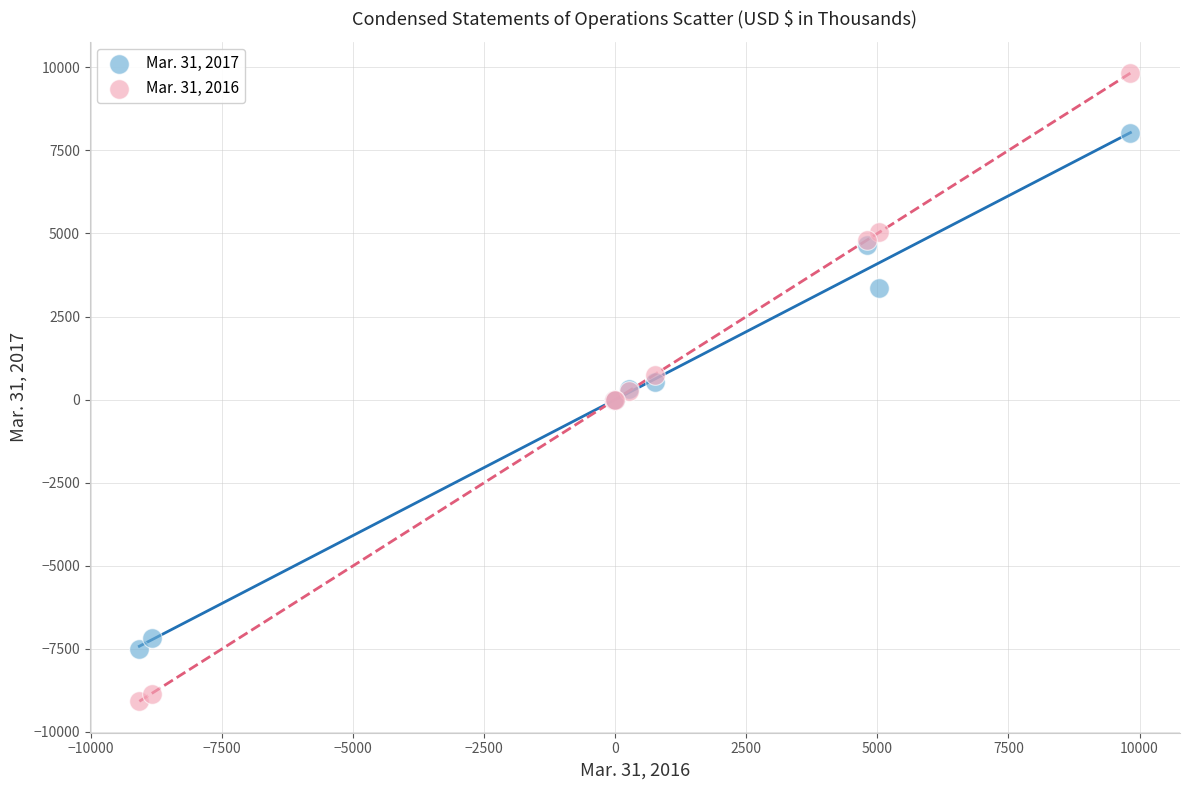

Which series contains the lowest Y value?

Mar. 31, 2016